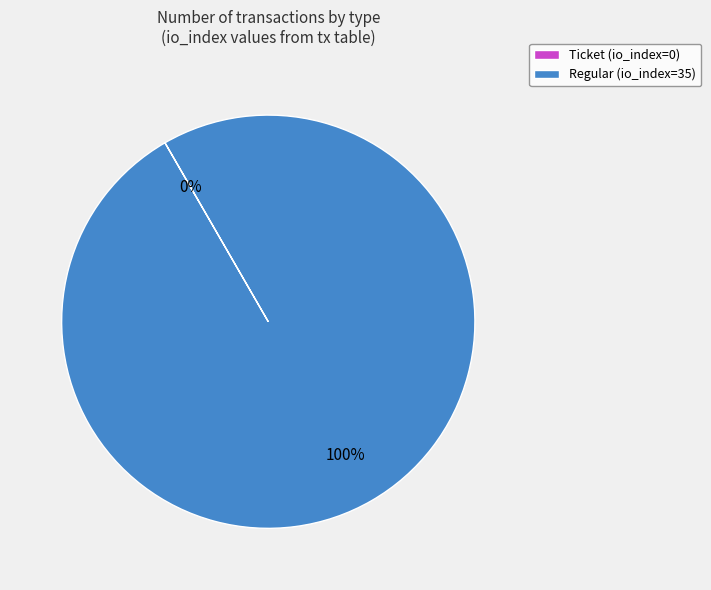

Is there any slice that represents more than half of the pie?

Yes